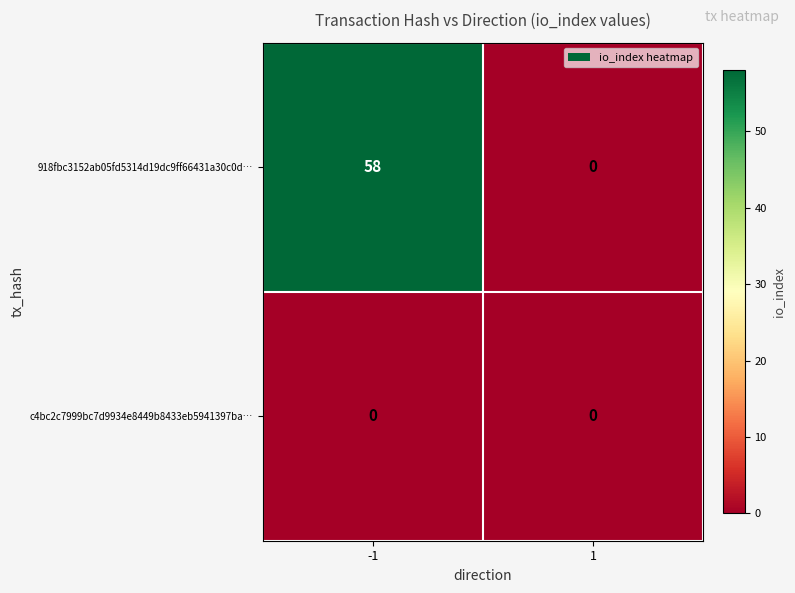

Reading right to left, transcribe all the data shown in this chart.

918fbc3152ab05fd5314d19dc9ff66431a30c0d…: 0	58
c4bc2c7999bc7d9934e8449b8433eb5941397ba…: 0	0